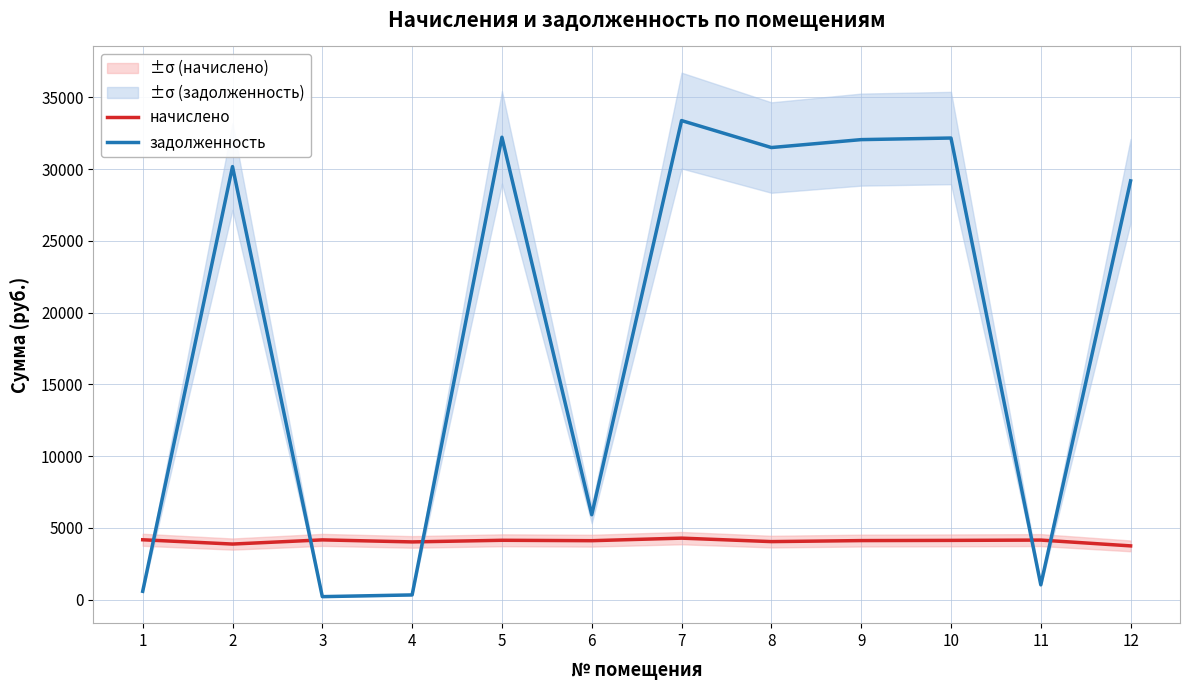

How many data points in начислено are above 4134?

6